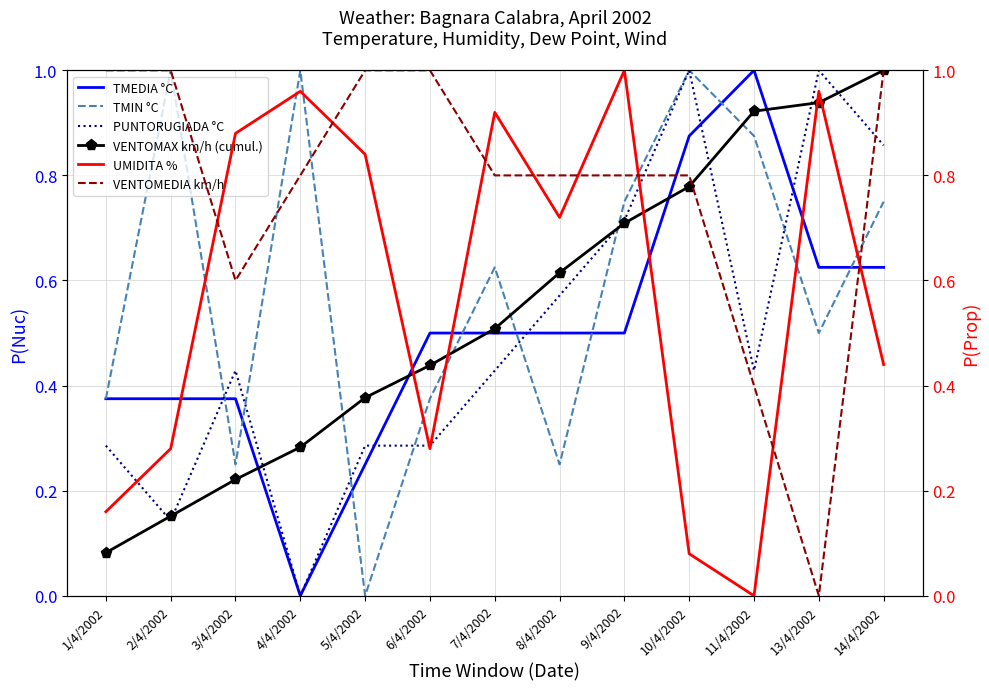

What is the difference between the PUNTORUGIADA °C values at 9/4/2002 and 8/4/2002?

0.1